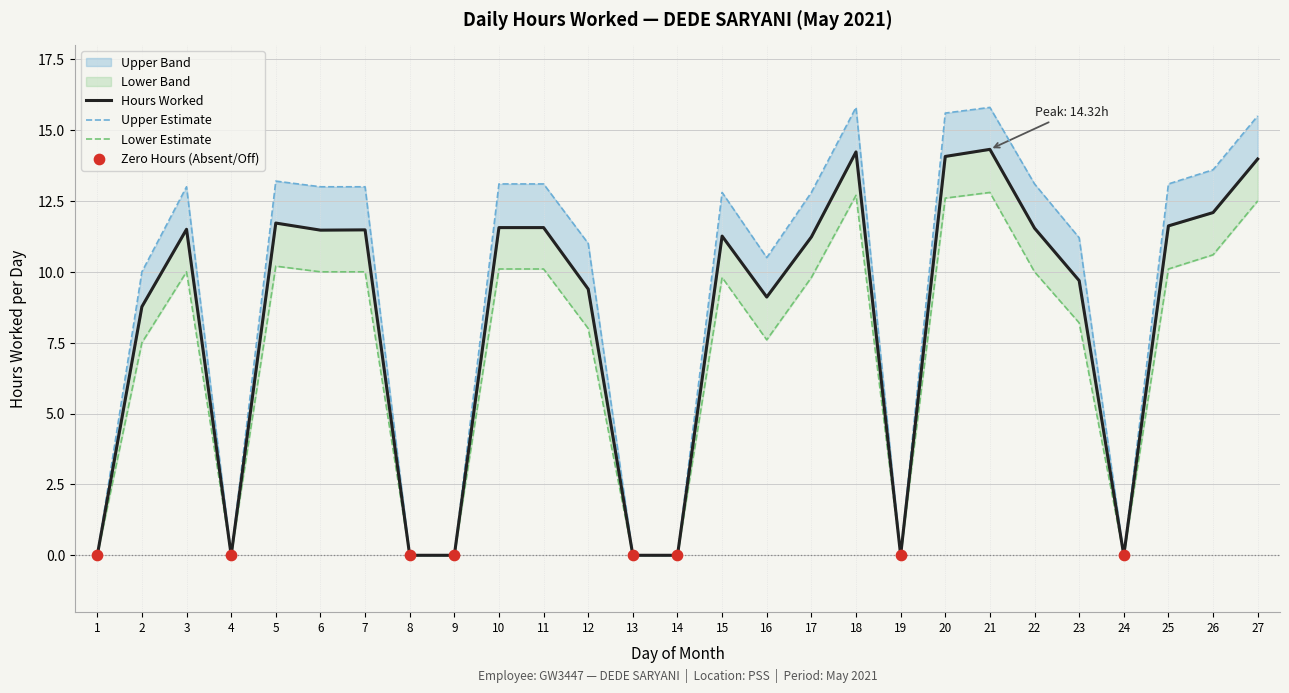

At how many categories does at least one series exceed 0?

19